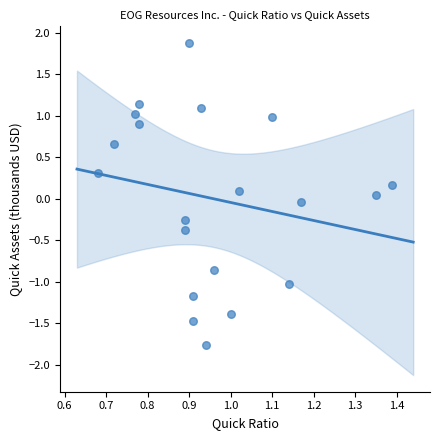

What is the range of X values (max minus min)?

0.7